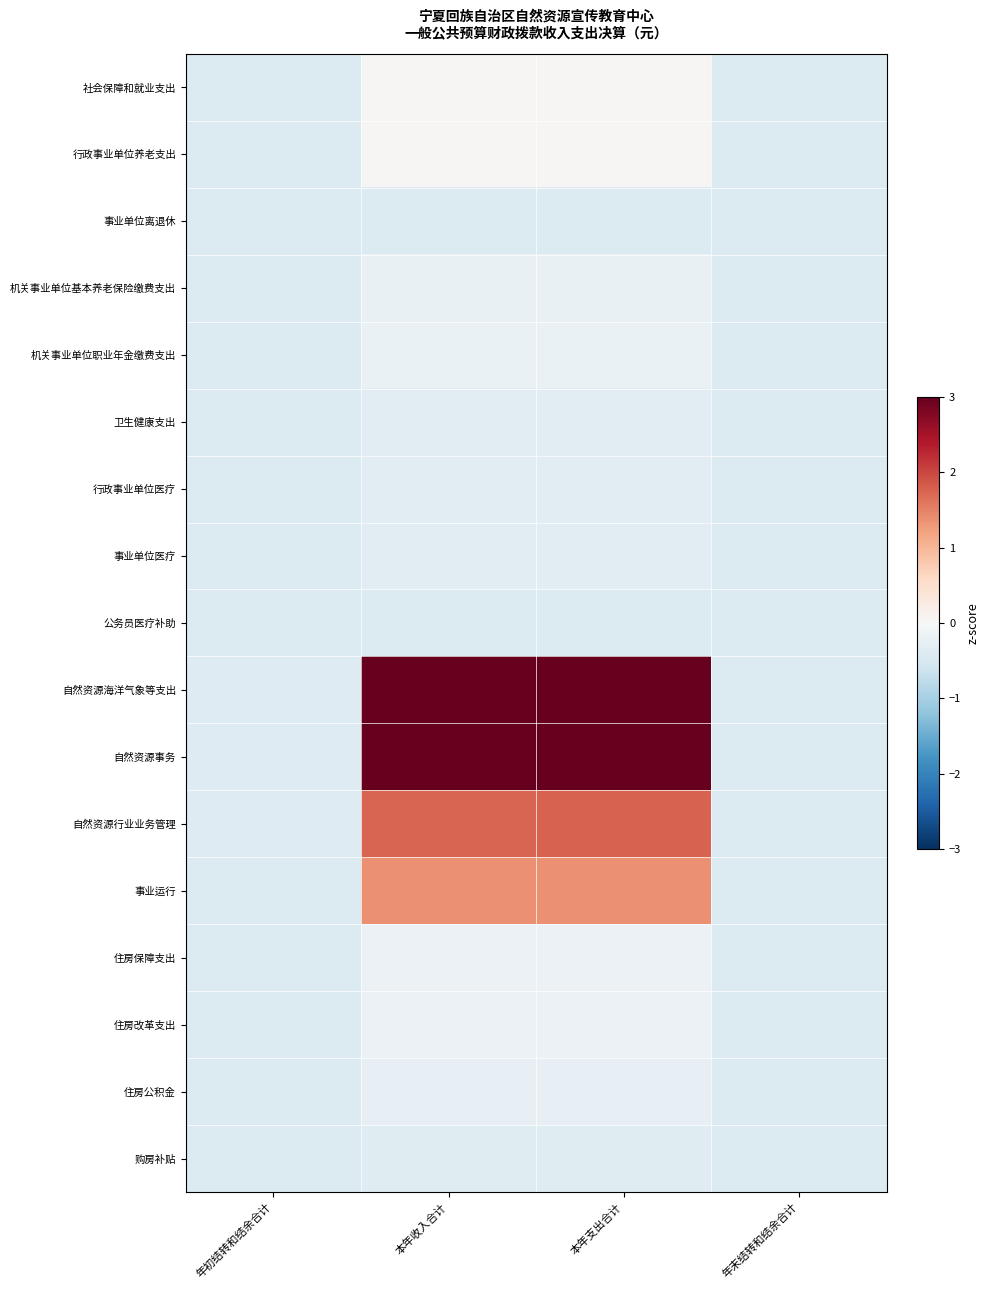

How many data points does each series have?

4